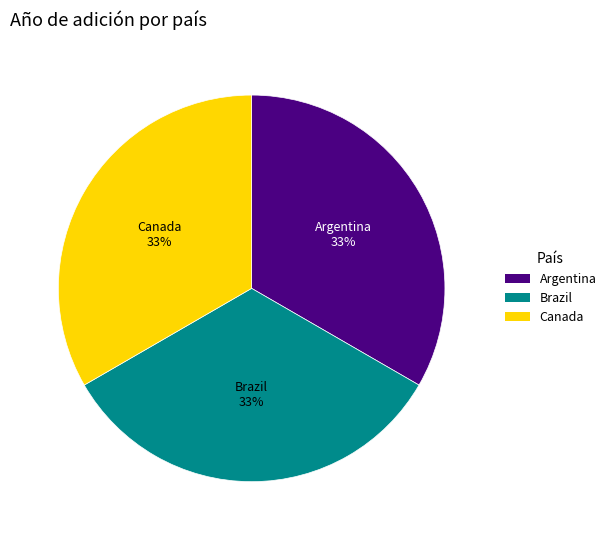

To the nearest percent, what is the combined percentage of Argentina and Canada?

67%